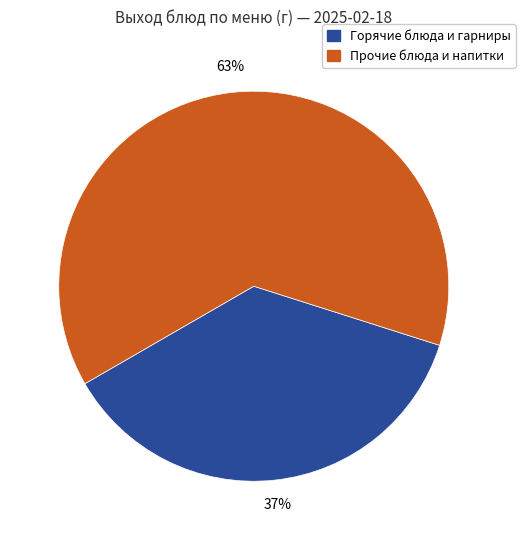

Does any single category account for the majority?

Yes